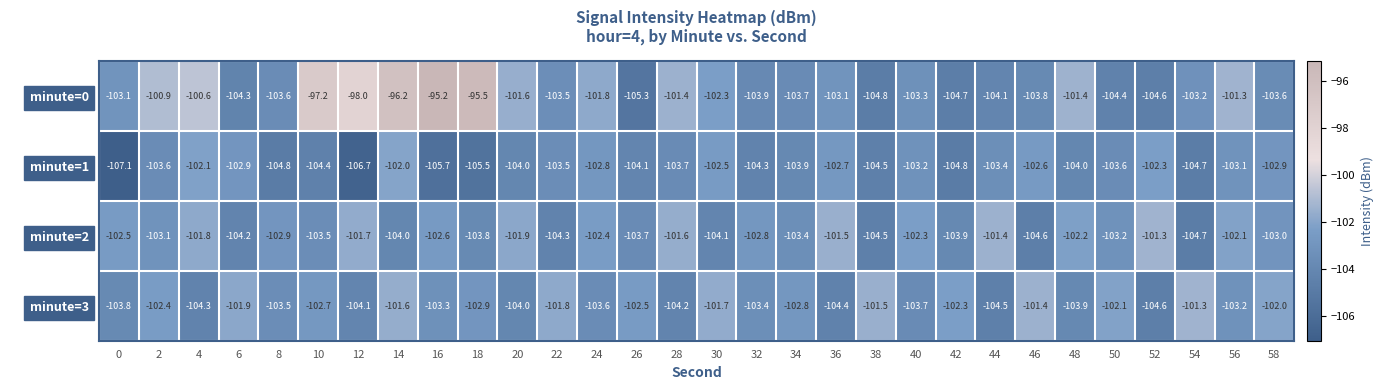

Which series has the largest total across all categories?

minute=0